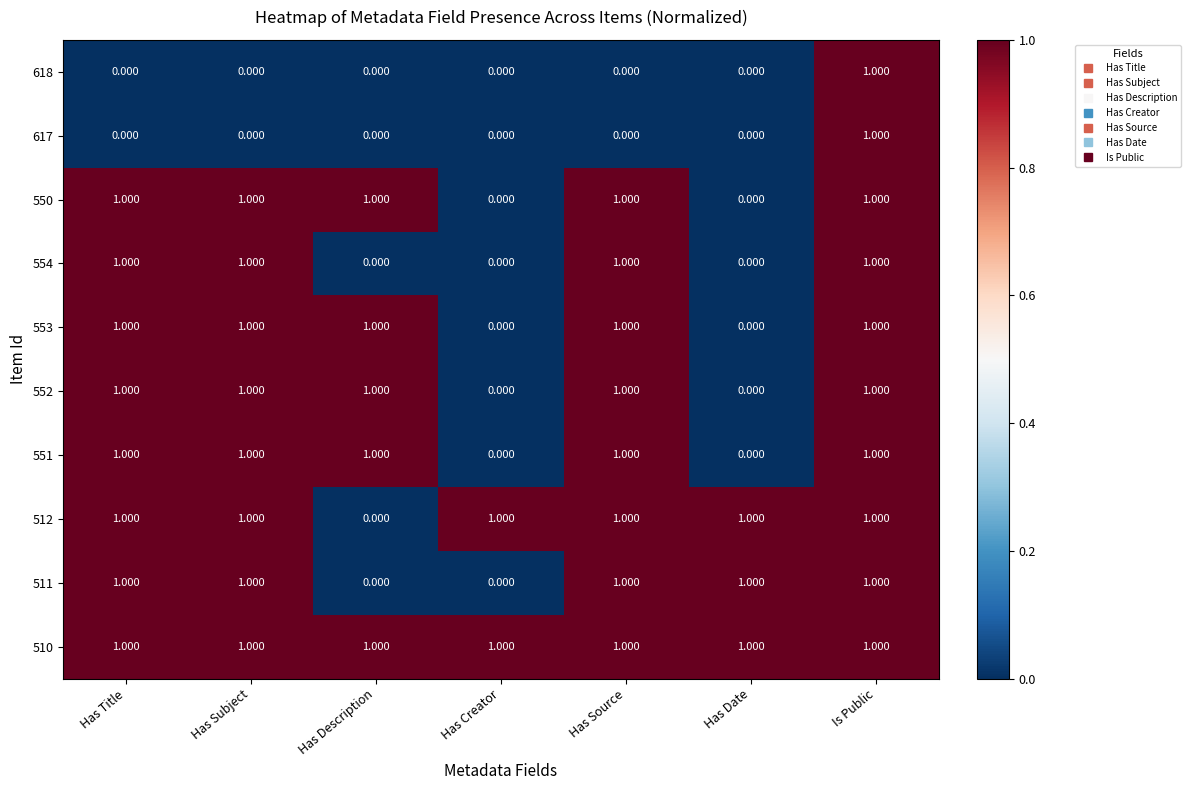

Count the number of data series in this chart.

10